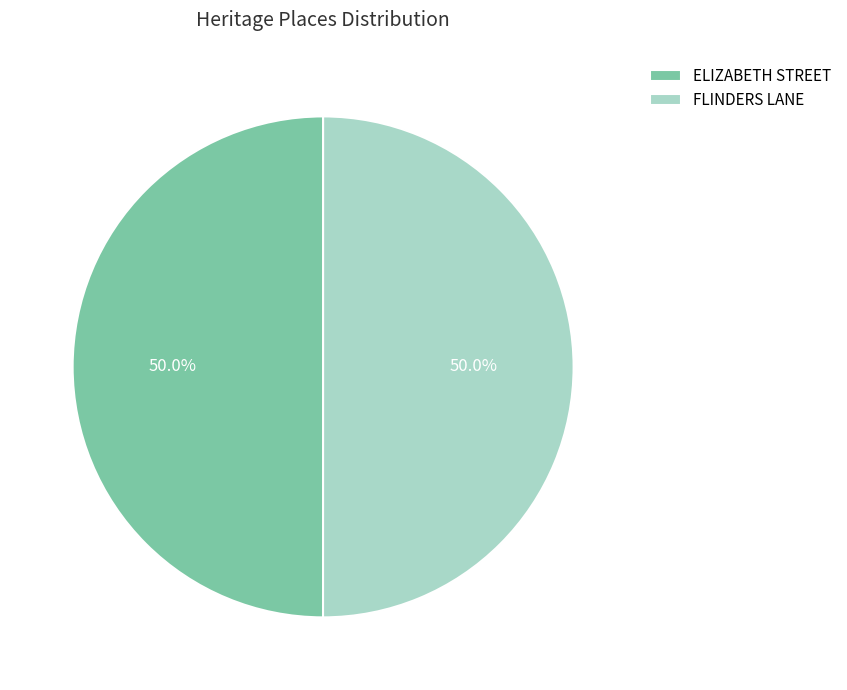

What is the total percentage of FLINDERS LANE and ELIZABETH STREET?

100.0%